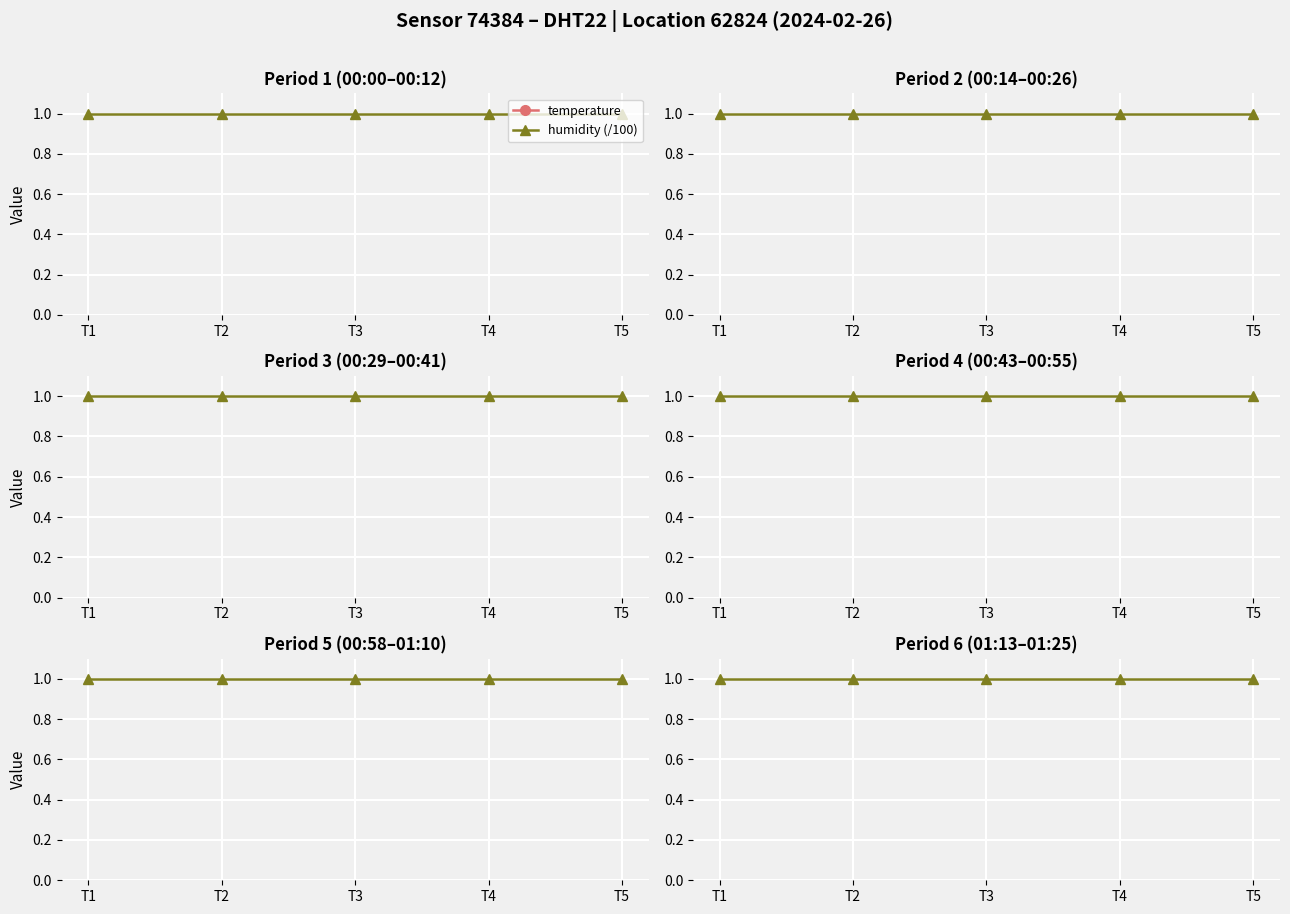

List the series in order of their overall mean, lowest first.

humidity (/100), temperature